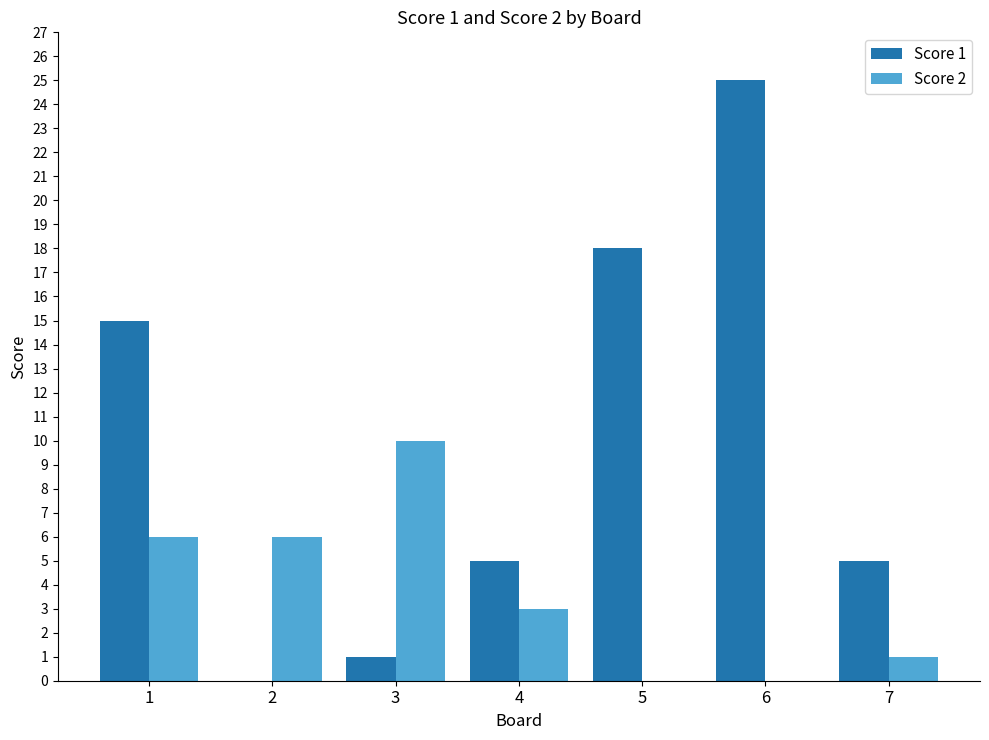

What is the difference between the Score 1 values at 2 and 7?

5